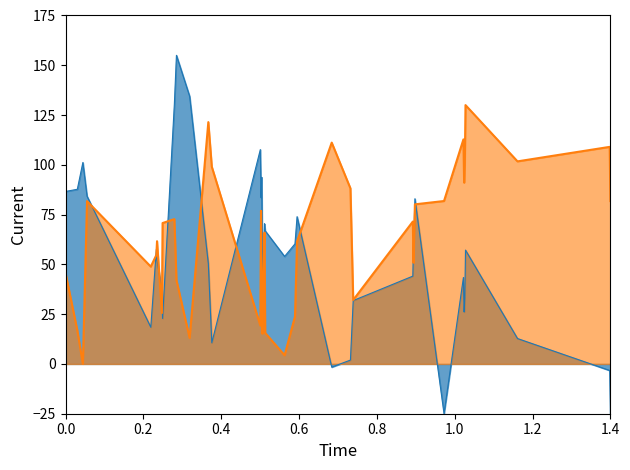

What is the greatest value displayed?

155.0